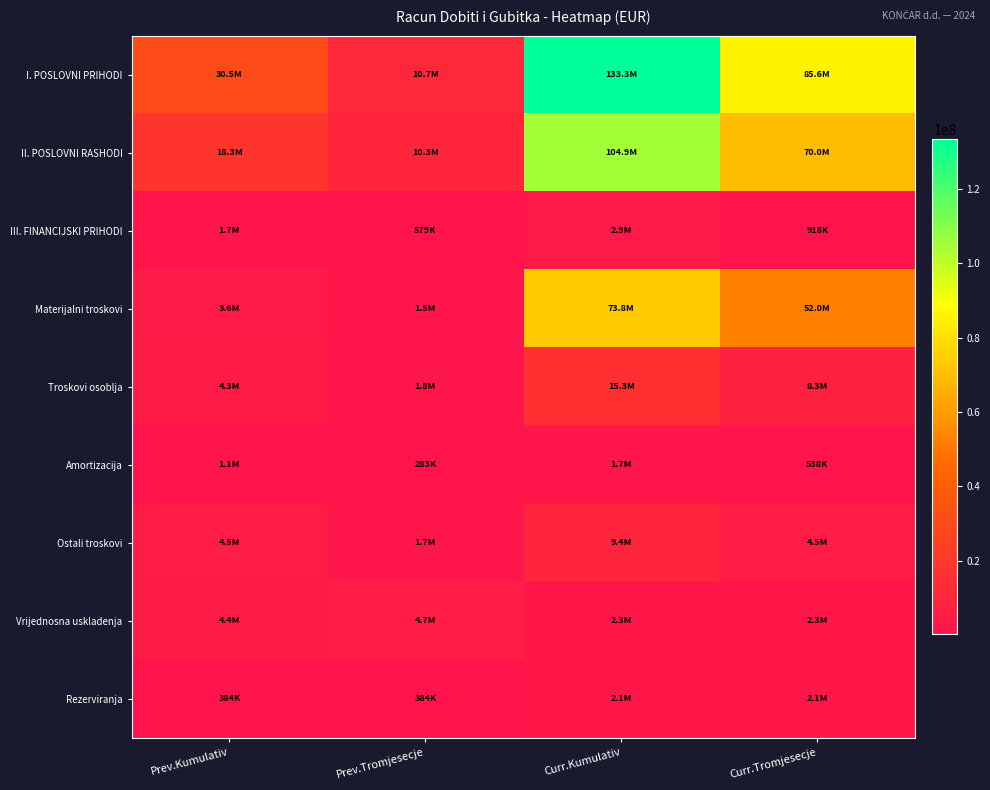

What is the total value across all series at Curr.Kumulativ?

345683558